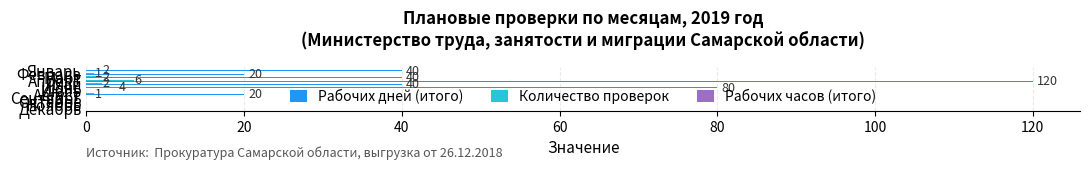

How many Количество проверок values are between 0 and 2?

10